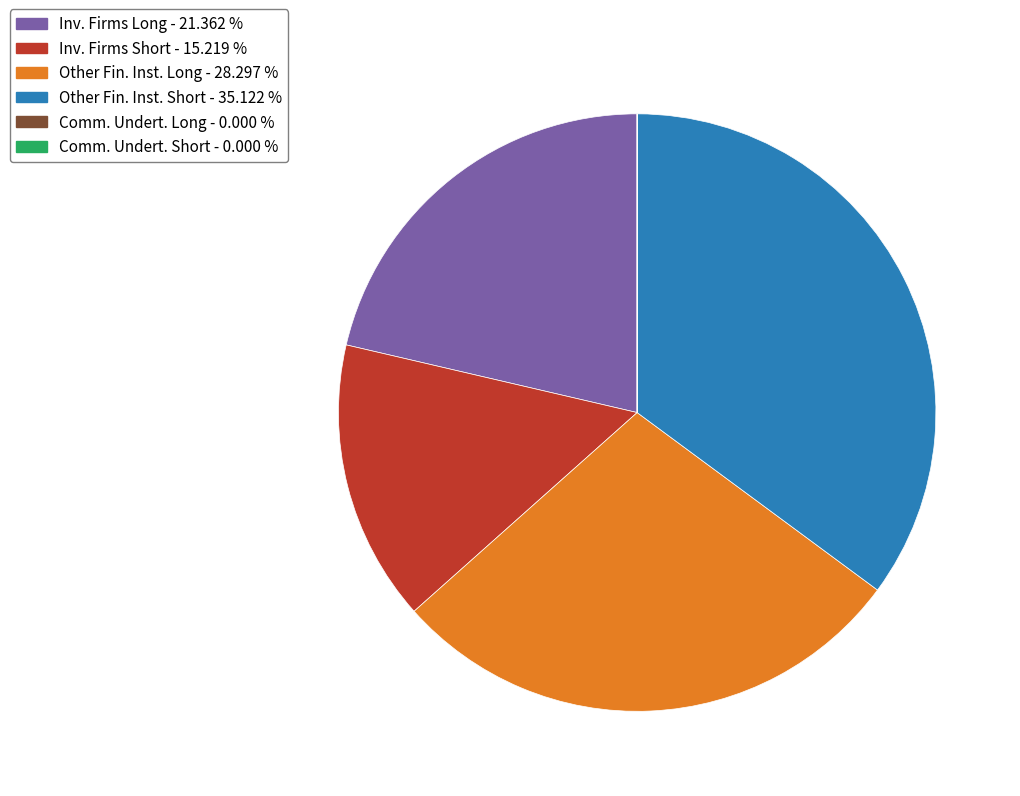

Is there a majority slice in this chart?

No